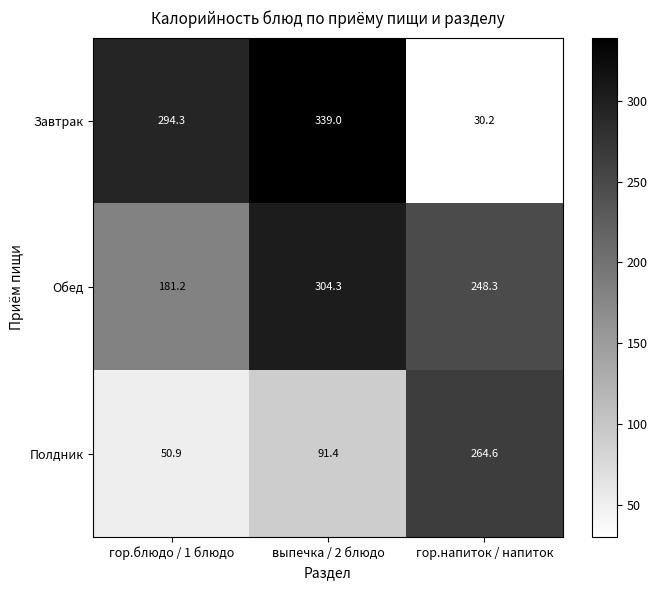

Which series has the widest spread of values?

Завтрак